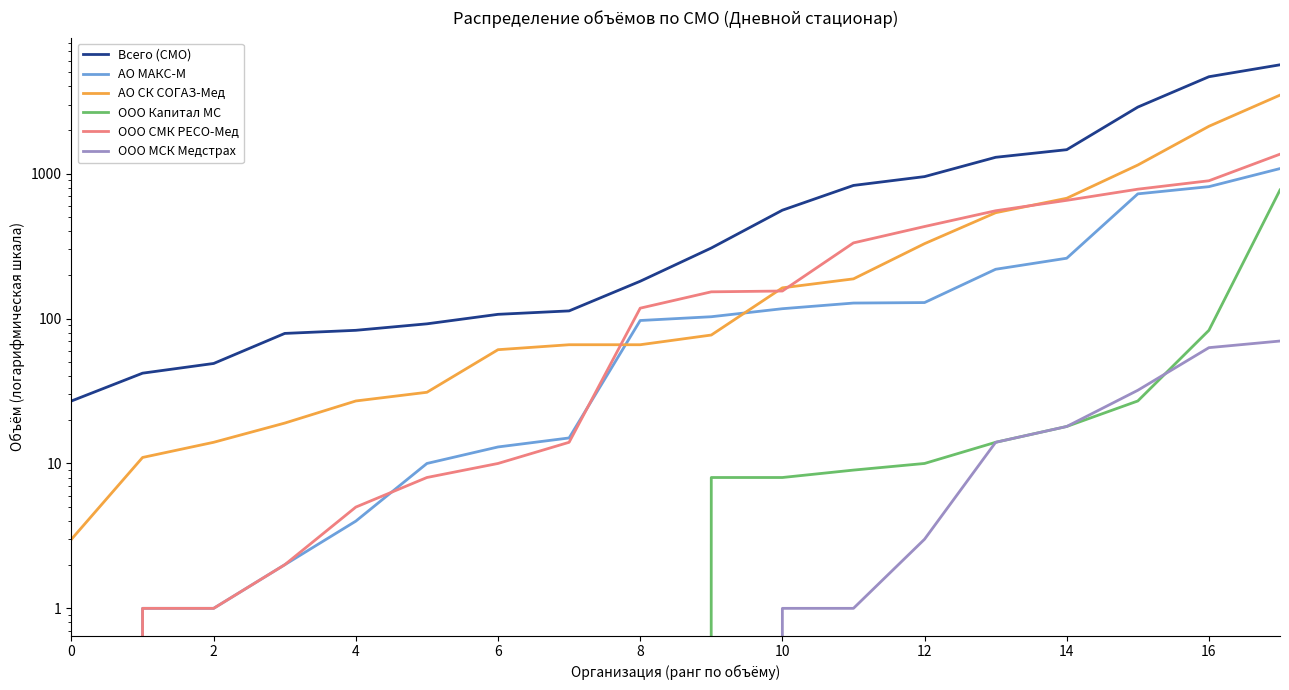

What is the maximum value shown in the chart?

5646